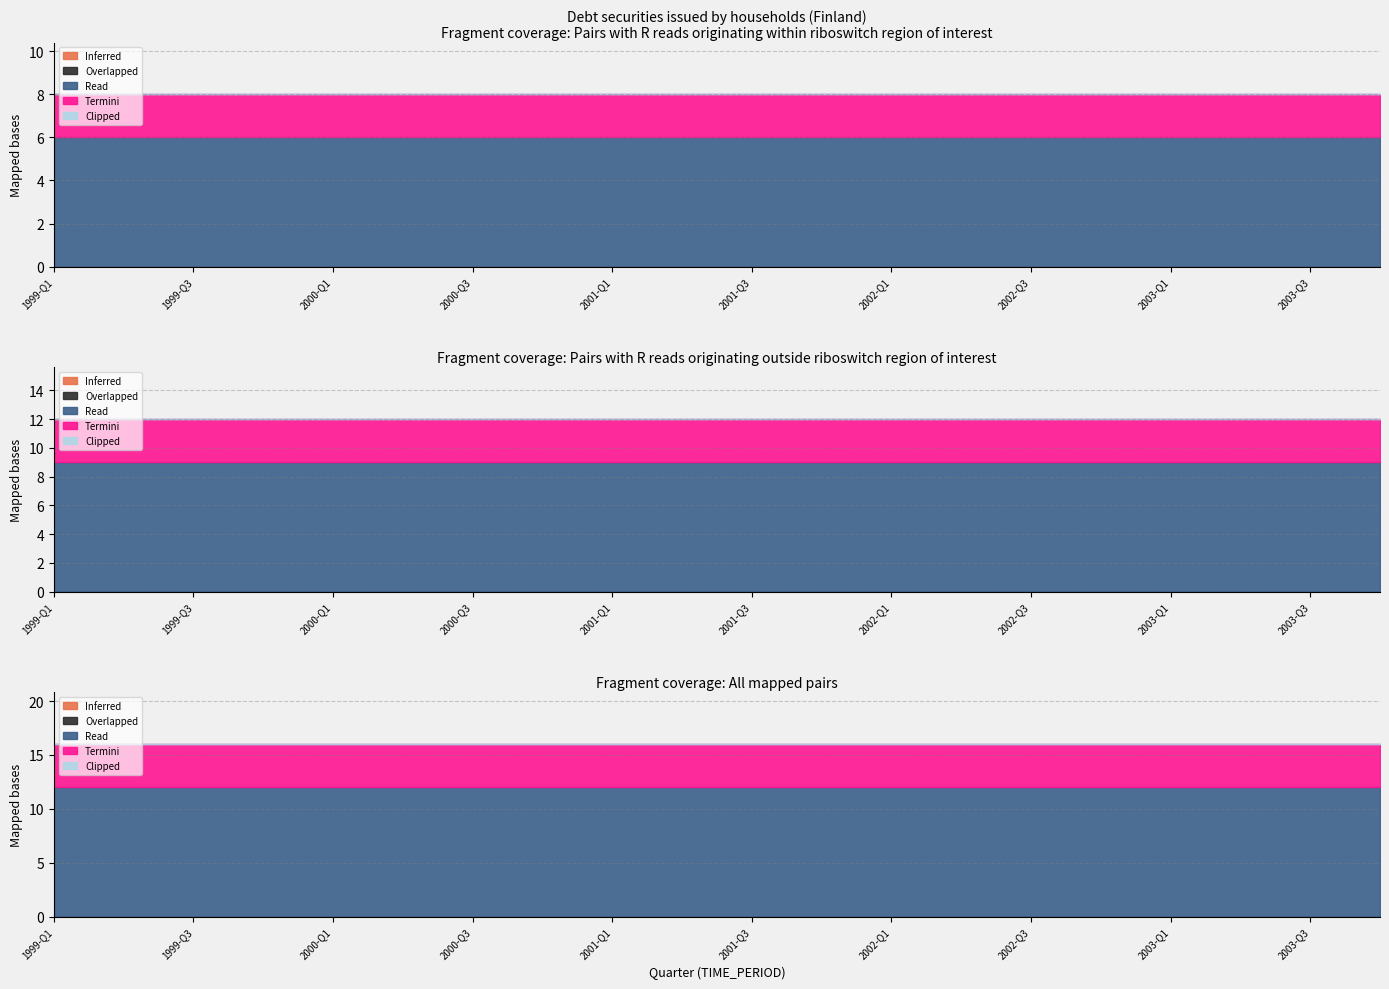

At which category does the chart reach its minimum across all series?

1999-Q1